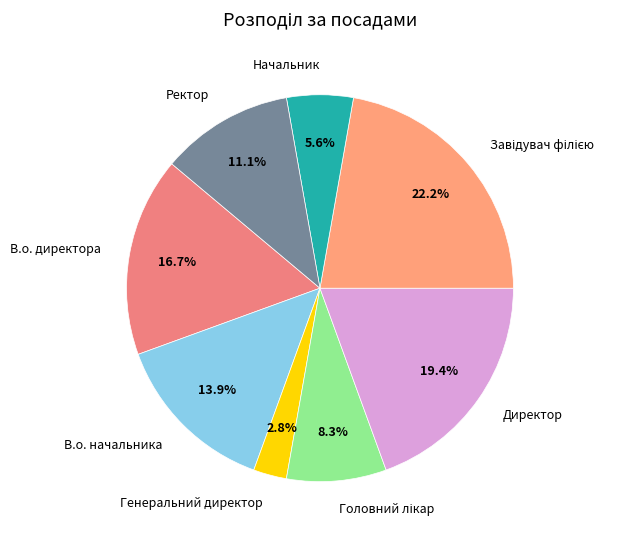

How many segments does this pie chart have?

8